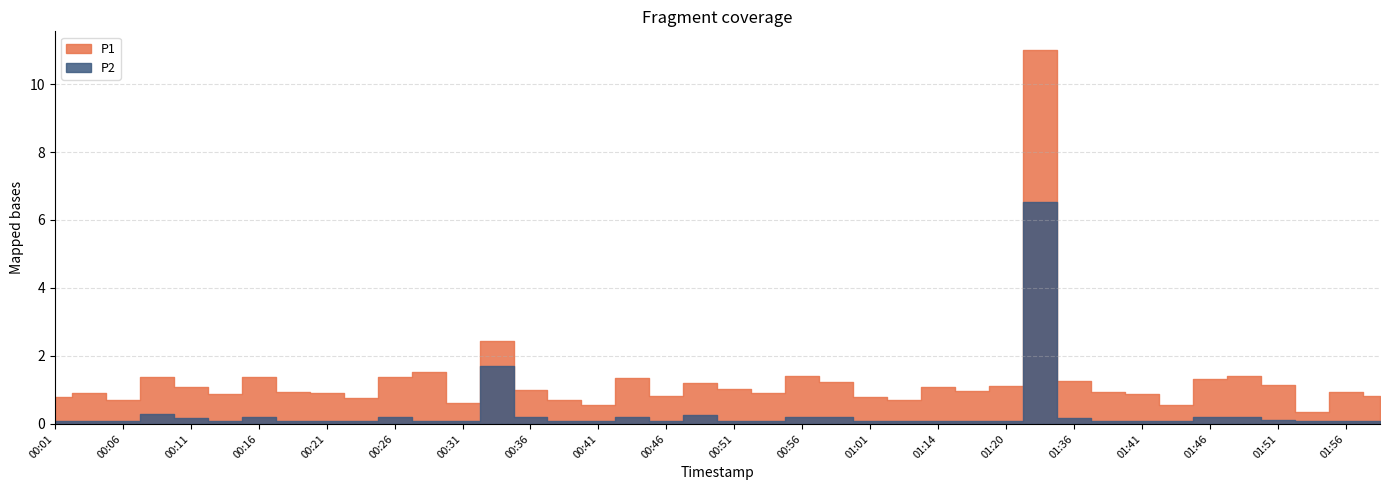

What position from the left is 00:01?

1